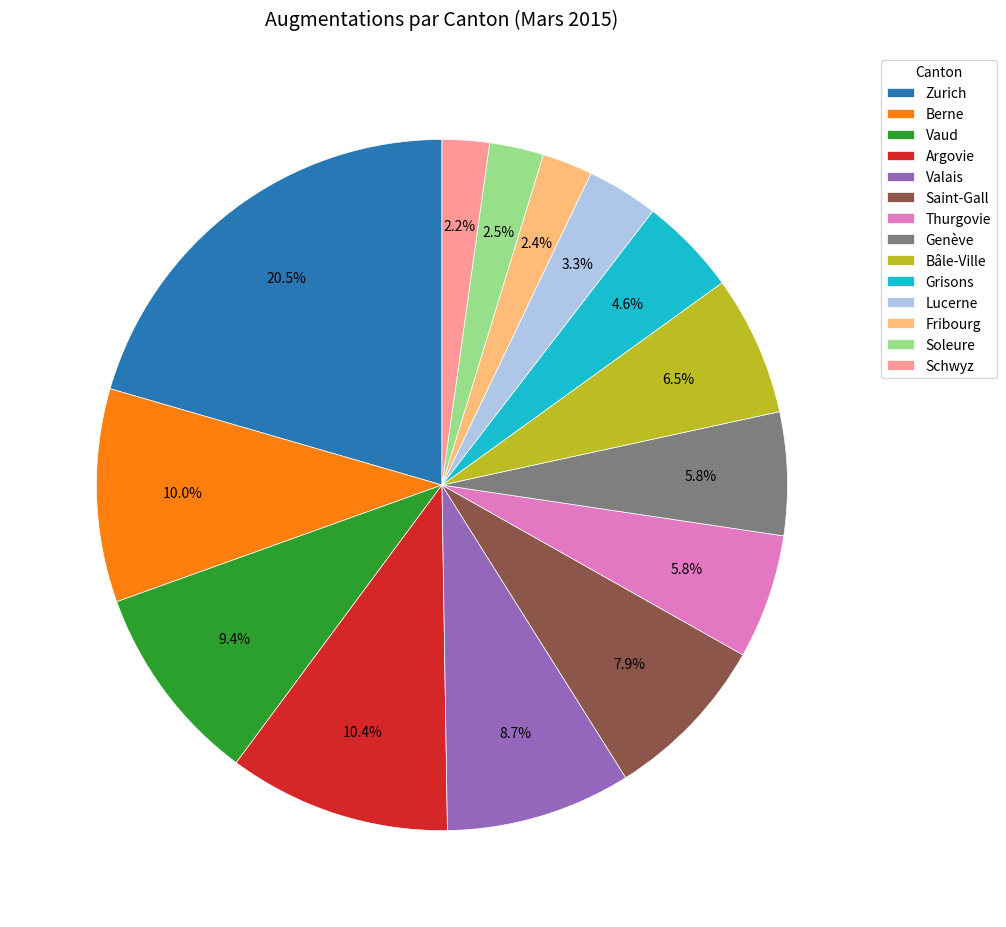

To the nearest percent, what is the difference between the Soleure and Valais slice percentages?

6%